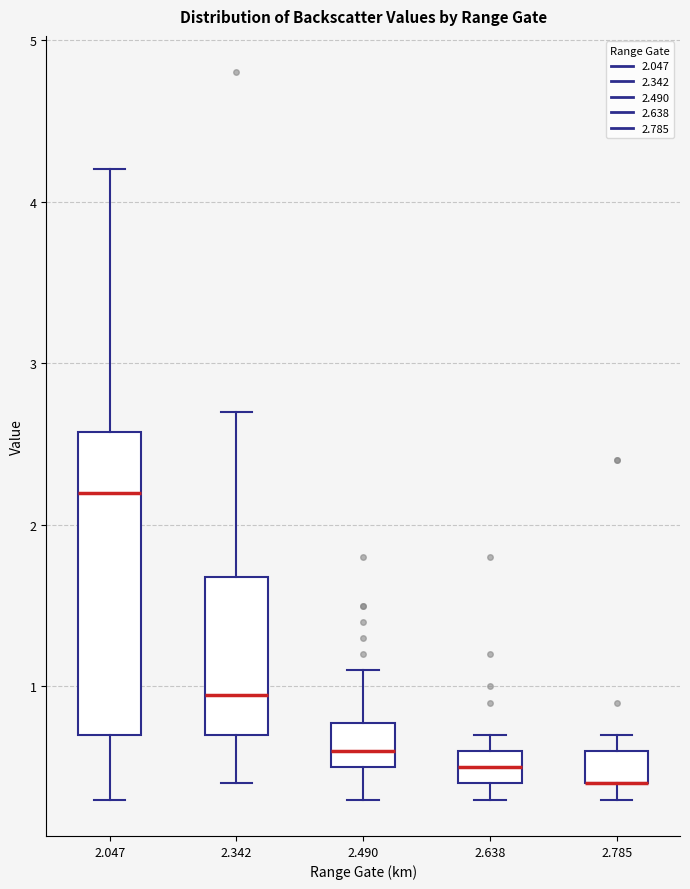

Where does the median line of the box at x = 2.047 sit on the y-axis? The values are not printed on the chart, so give them approximately, as read against the axis.

2.2